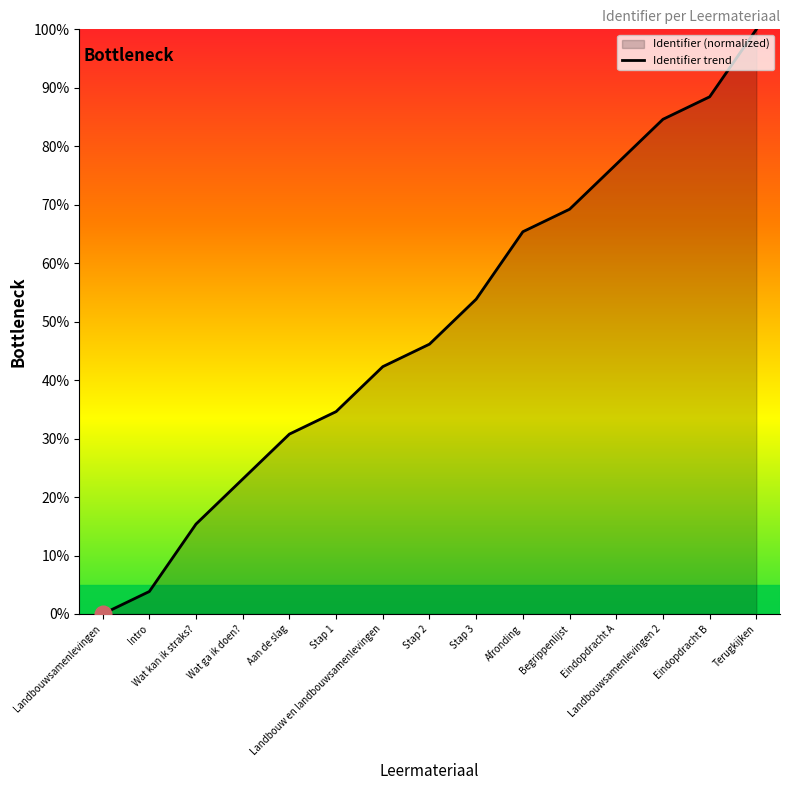

How many distinct data groups are displayed?

1